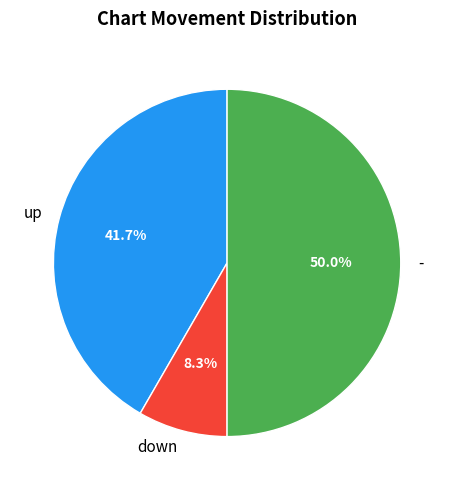

How many segments does this pie chart have?

3